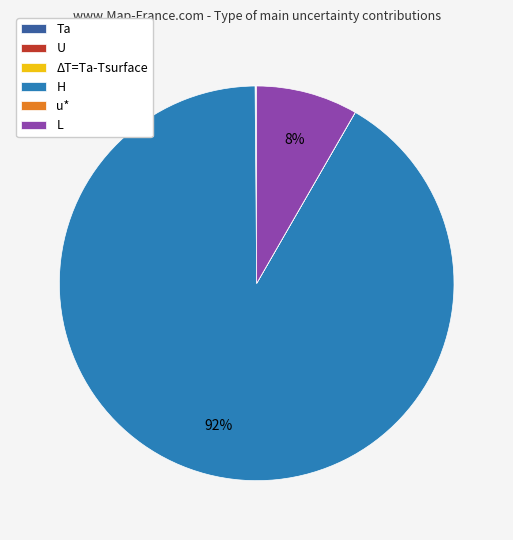

What is the largest slice in the pie chart?

H